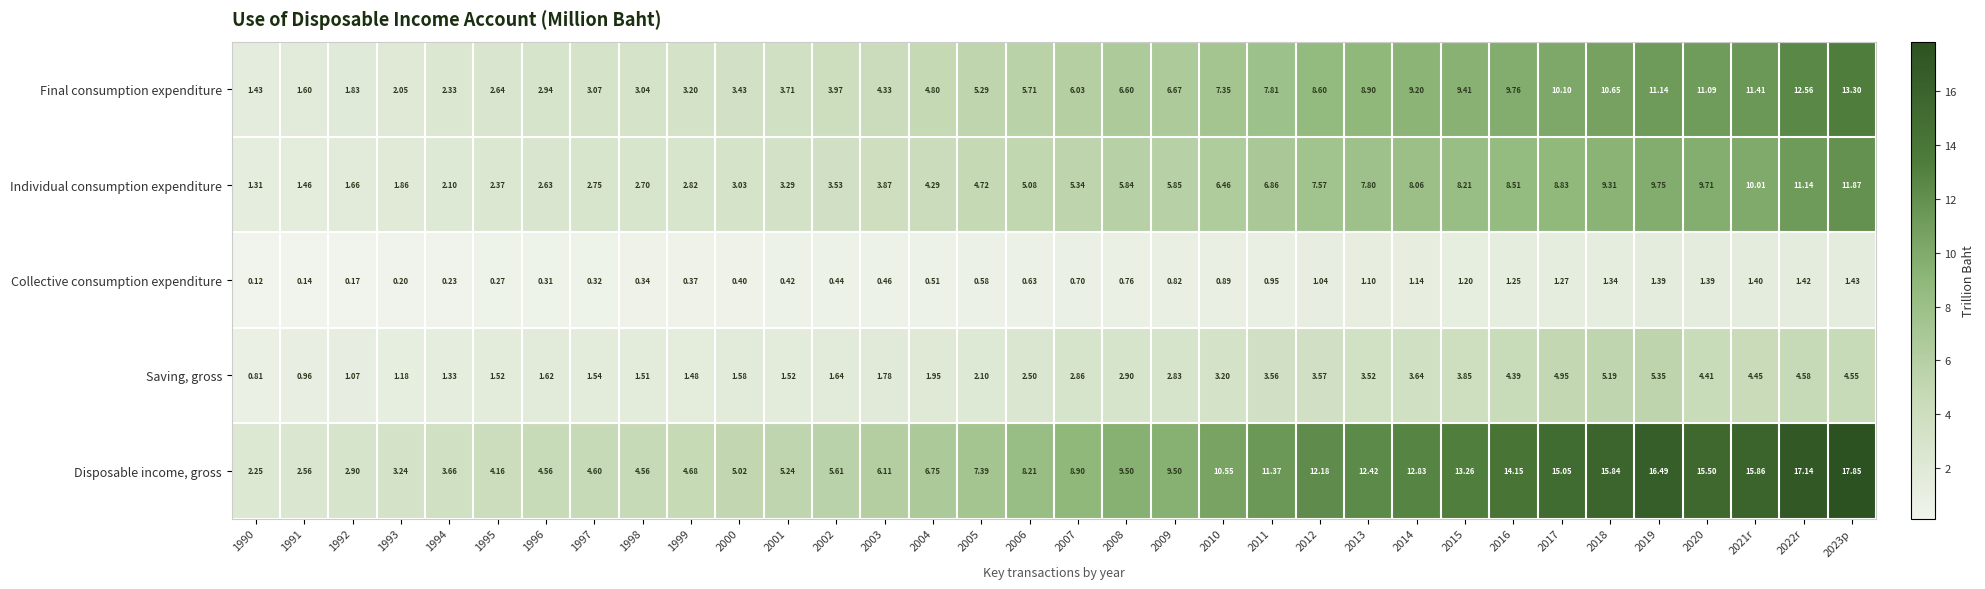

Rank the series by their maximum value, from highest to lowest.

Disposable income, gross, Final consumption expenditure, Individual consumption expenditure, Saving, gross, Collective consumption expenditure